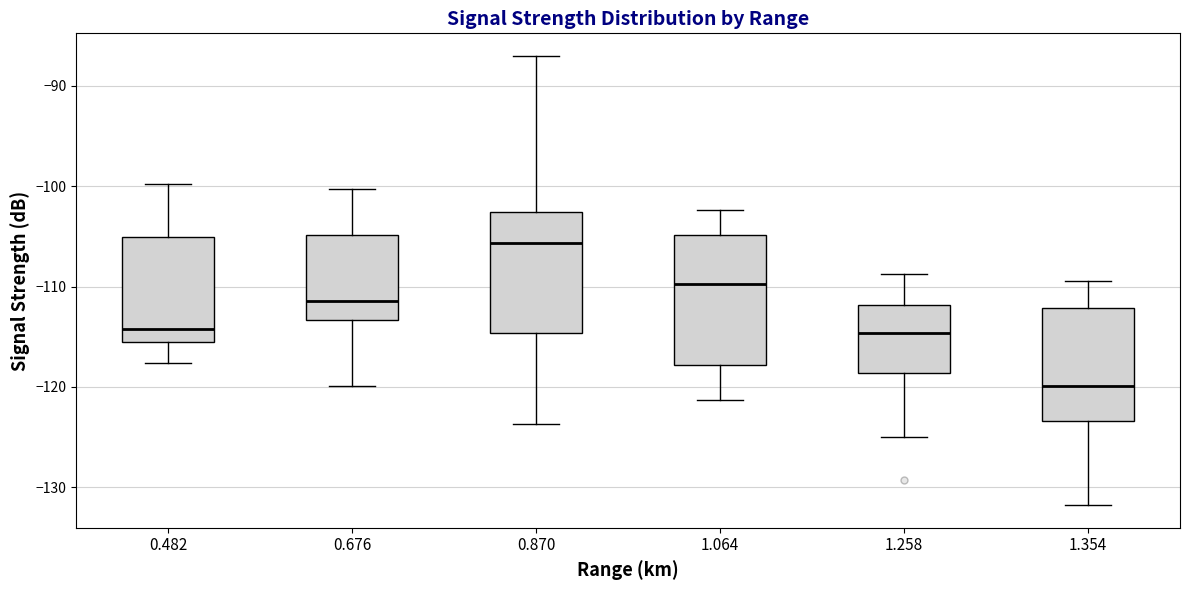

Reading left to right, read every box against the y-axis: the position of its median line, the range the box covers, and the ends of its whiskers. The values are not printed on the chart, so give them approximately, as read against the axis.

0.482: median -114, box -115 to -105, whiskers -118 to -100
0.676: median -111, box -113 to -105, whiskers -120 to -100
0.870: median -106, box -115 to -103, whiskers -124 to -87
1.064: median -110, box -118 to -105, whiskers -121 to -102
1.258: median -115, box -119 to -112, whiskers -125 to -109
1.354: median -120, box -123 to -112, whiskers -132 to -109